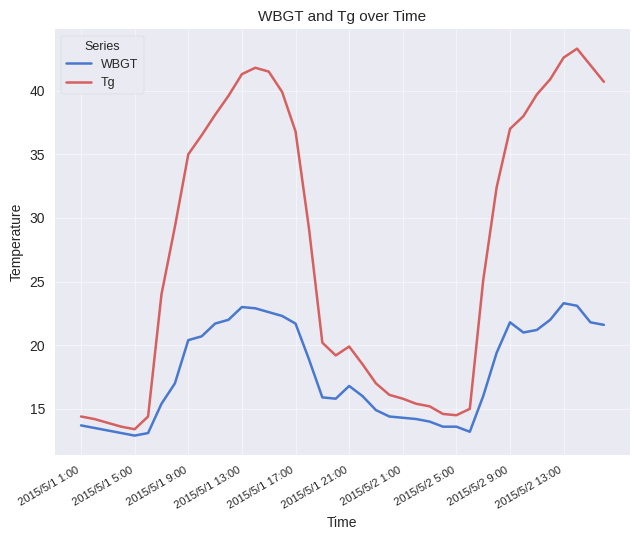

Rank the series by their maximum value, from highest to lowest.

Tg, WBGT